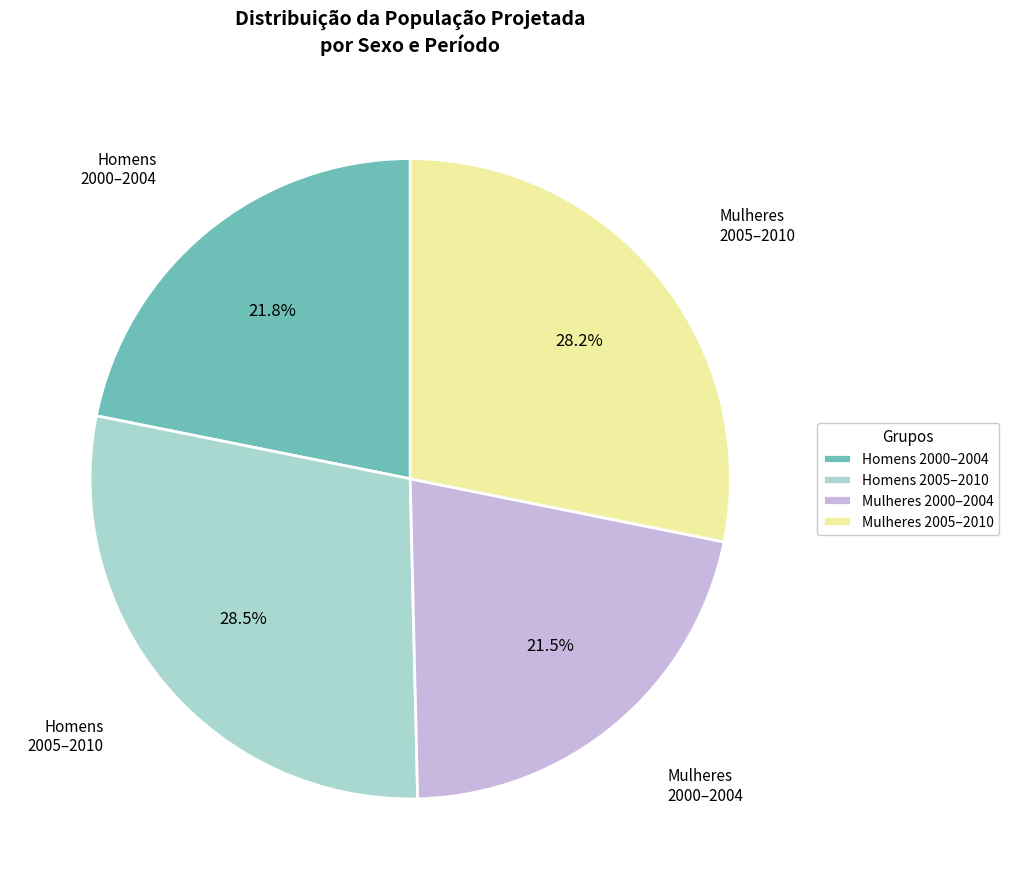

Does any single category account for the majority?

No